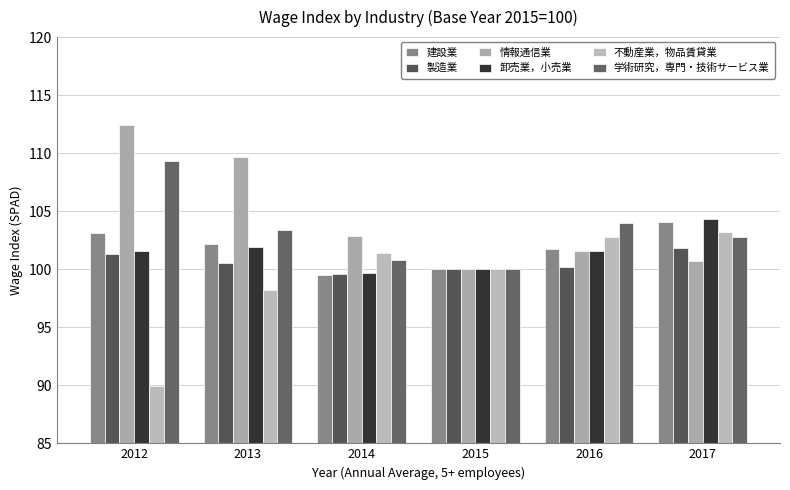

What is the difference between the maximum and minimum values in the 卸売業，小売業 series?

4.6